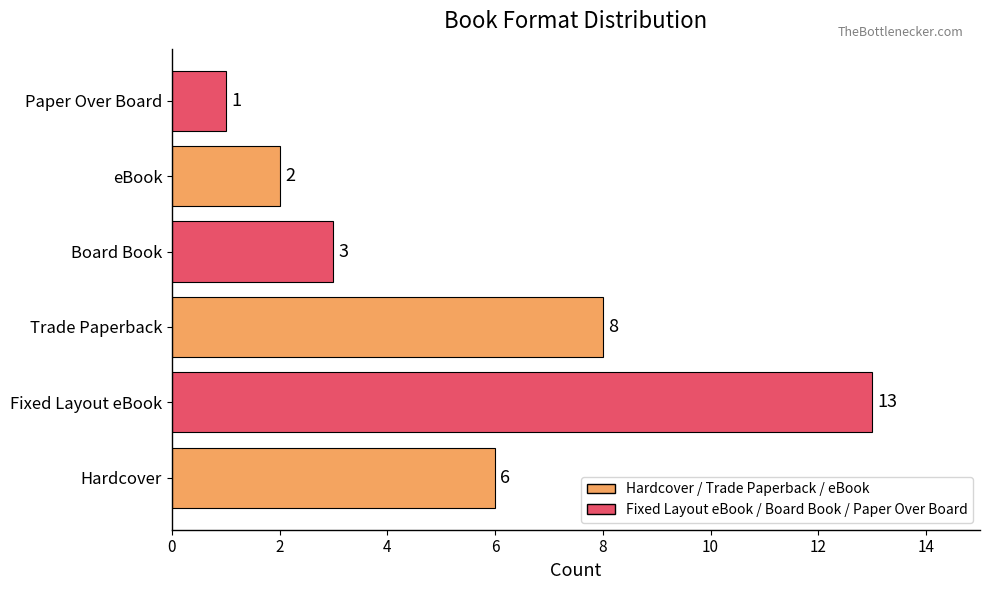

What is the sum of all values?

33